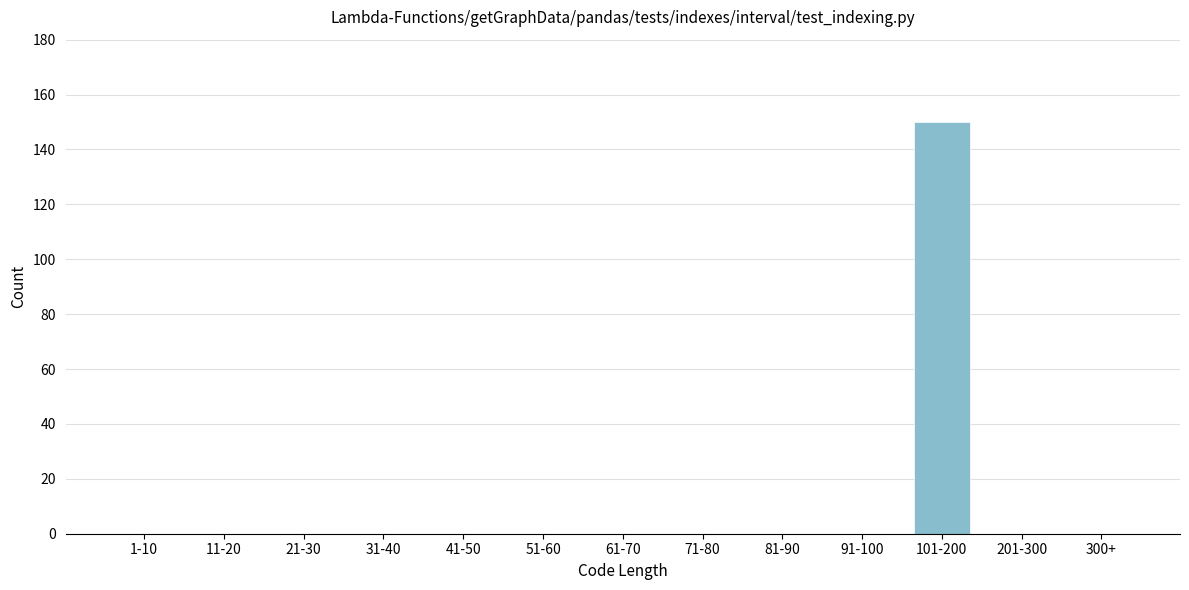

Reading right to left, list all the values displayed in this chart.

300+=0	201-300=0	101-200=150	91-100=0	81-90=0	71-80=0	61-70=0	51-60=0	41-50=0	31-40=0	21-30=0	11-20=0	1-10=0